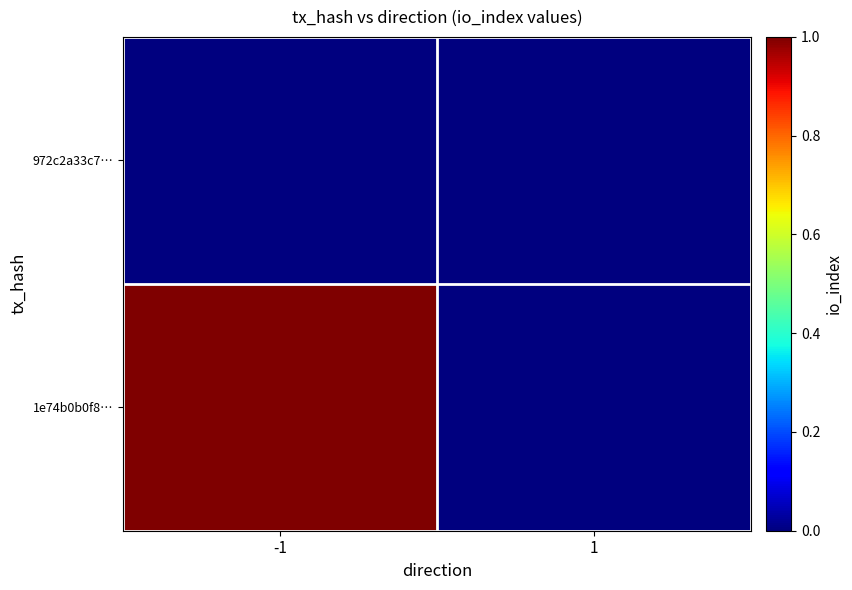

Reading left to right, extract all data points from this chart.

1e74b0b0f8…: -1=1	1=0
972c2a33c7…: -1=0	1=0